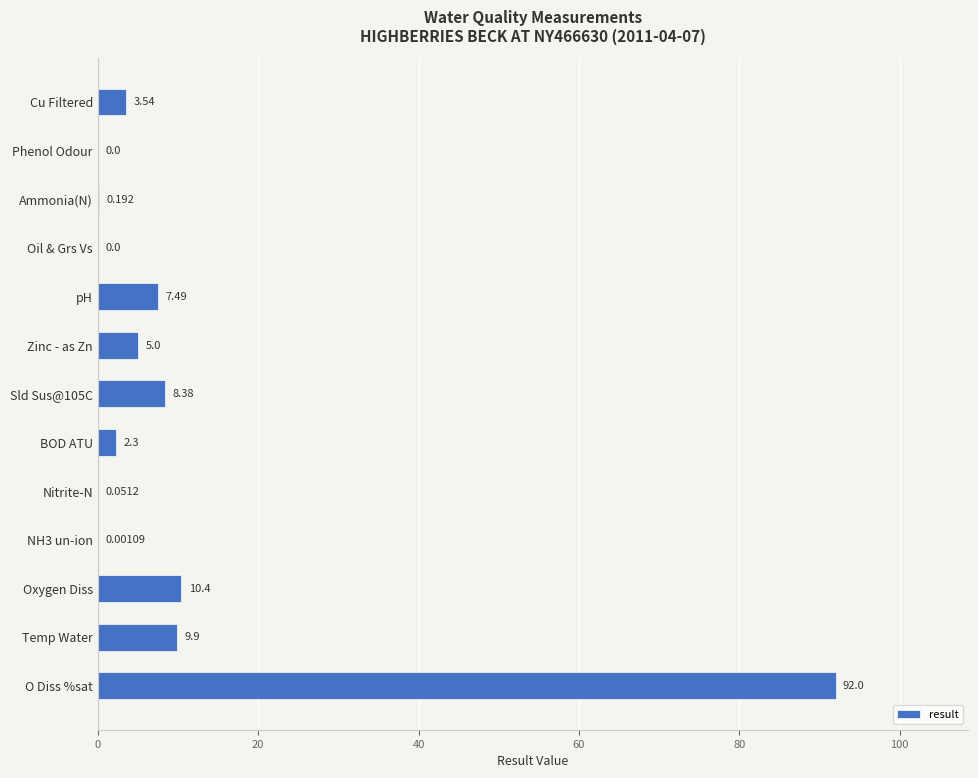

Which has a higher value, Nitrite-N or Temp Water?

Temp Water